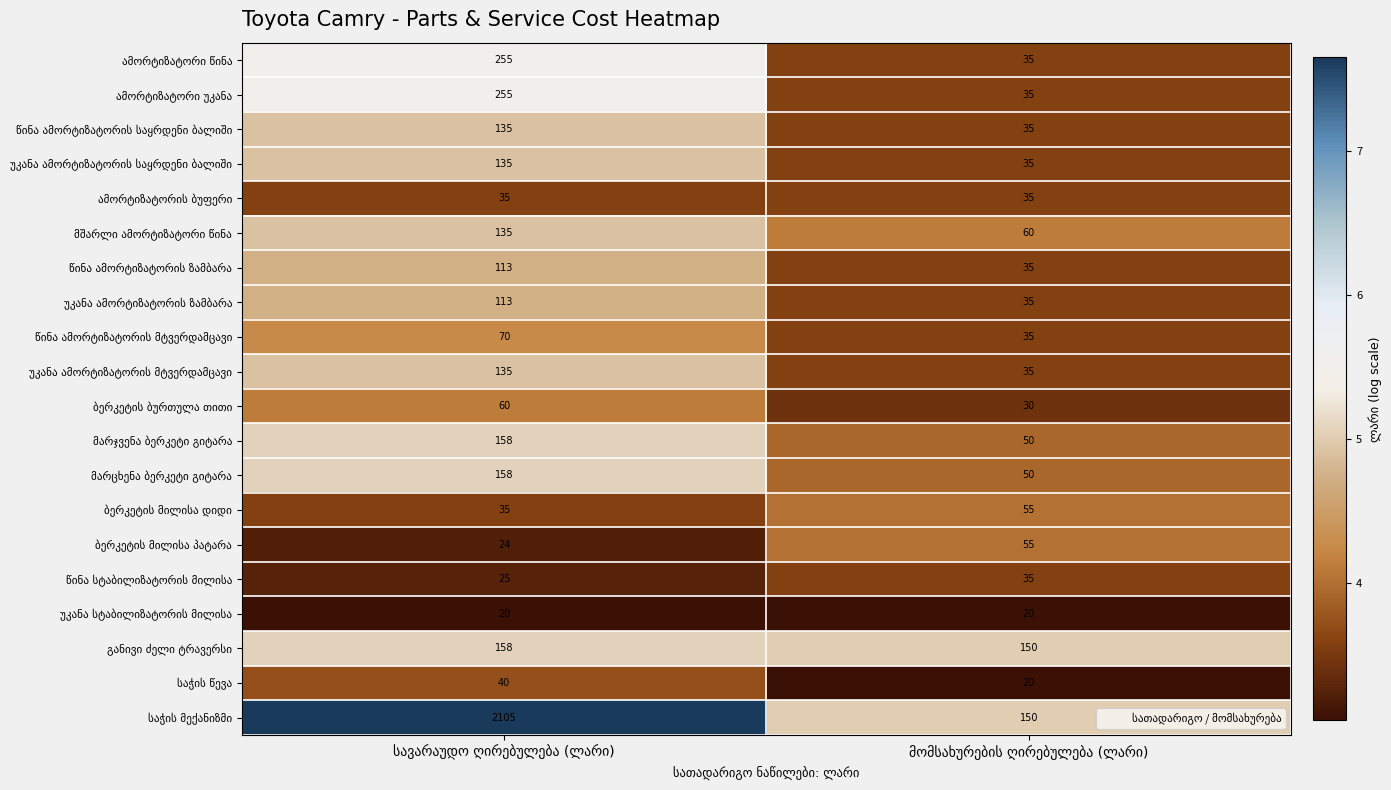

Which category has the lowest value in the ამორტიზატორის ბუფერი series?

სავარაუდო ღირებულება (ლარი)